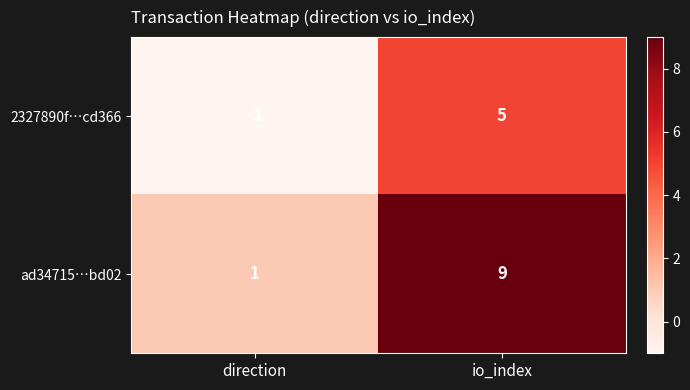

Which series changed the most between direction and io_index?

ad34715…bd02